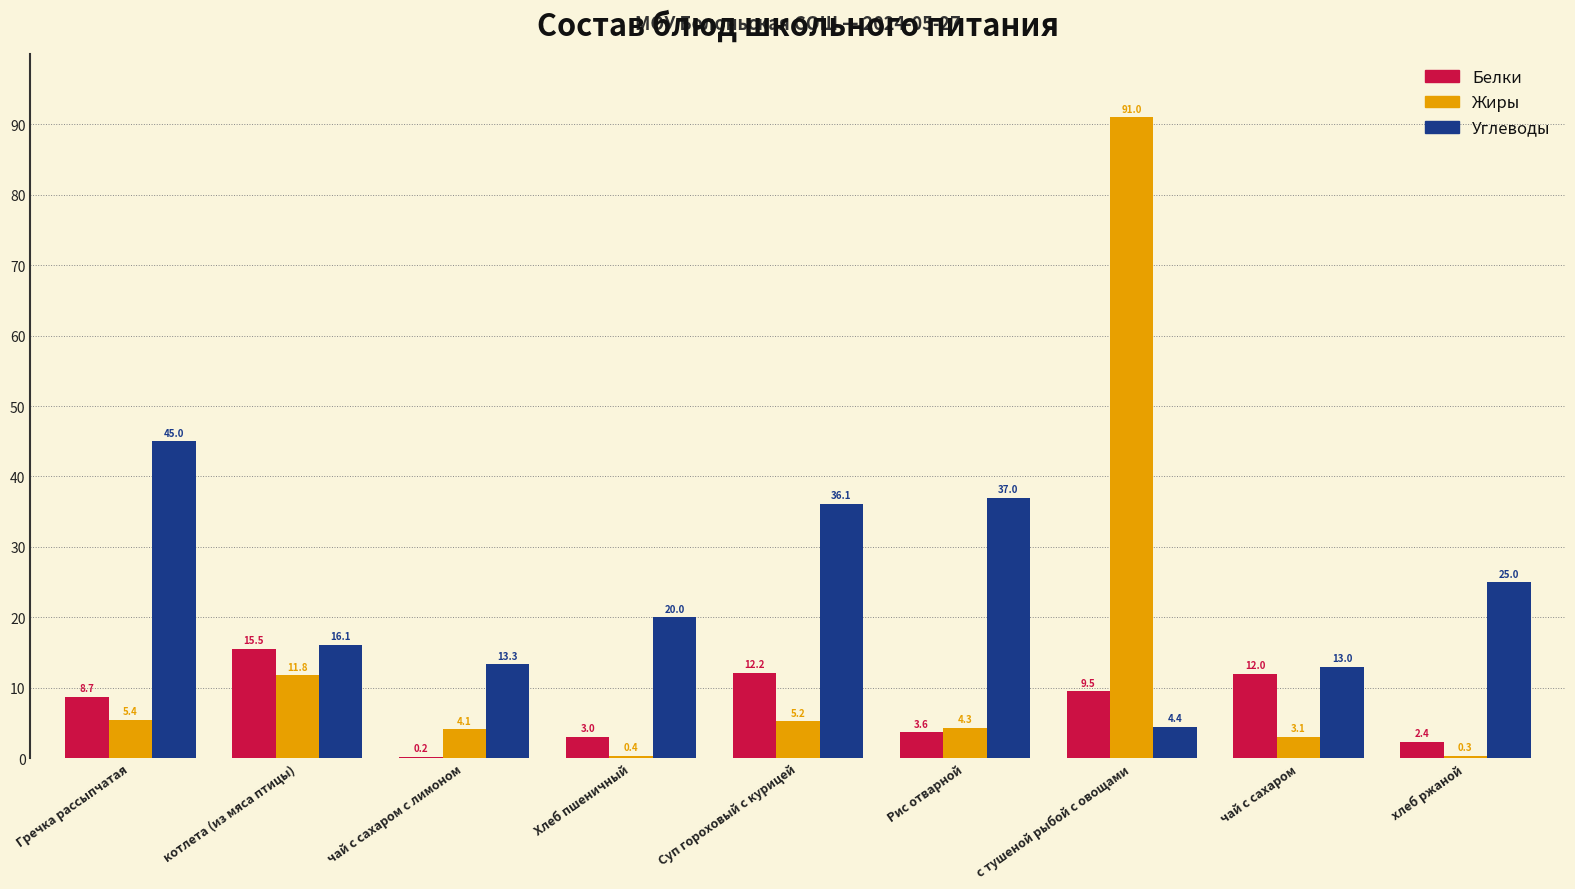

Which category has the highest value in the Углеводы series?

Гречка рассыпчатая